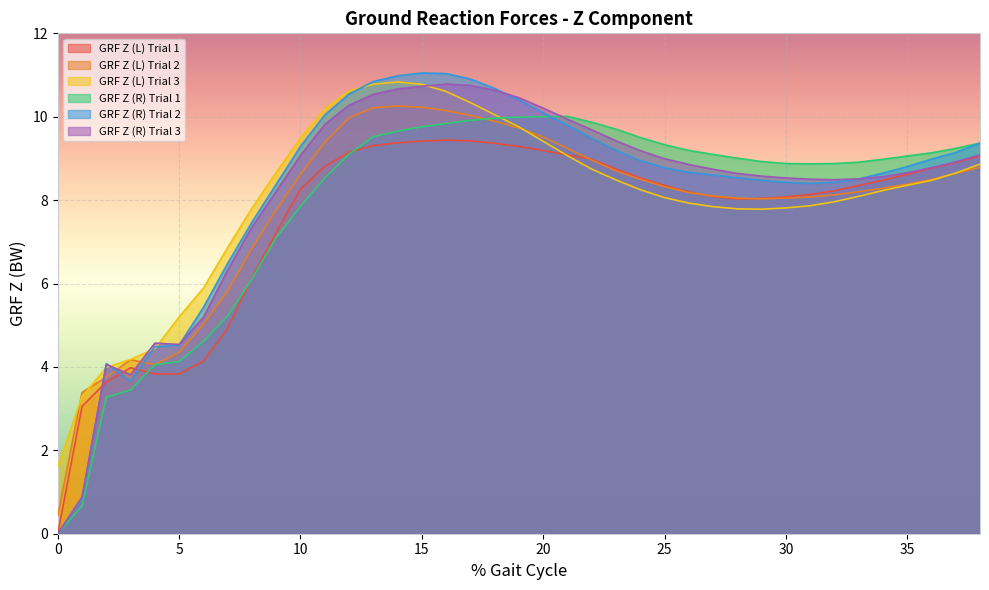

At which category does GRF Z (L) Trial 1 reach its first local peak?

3